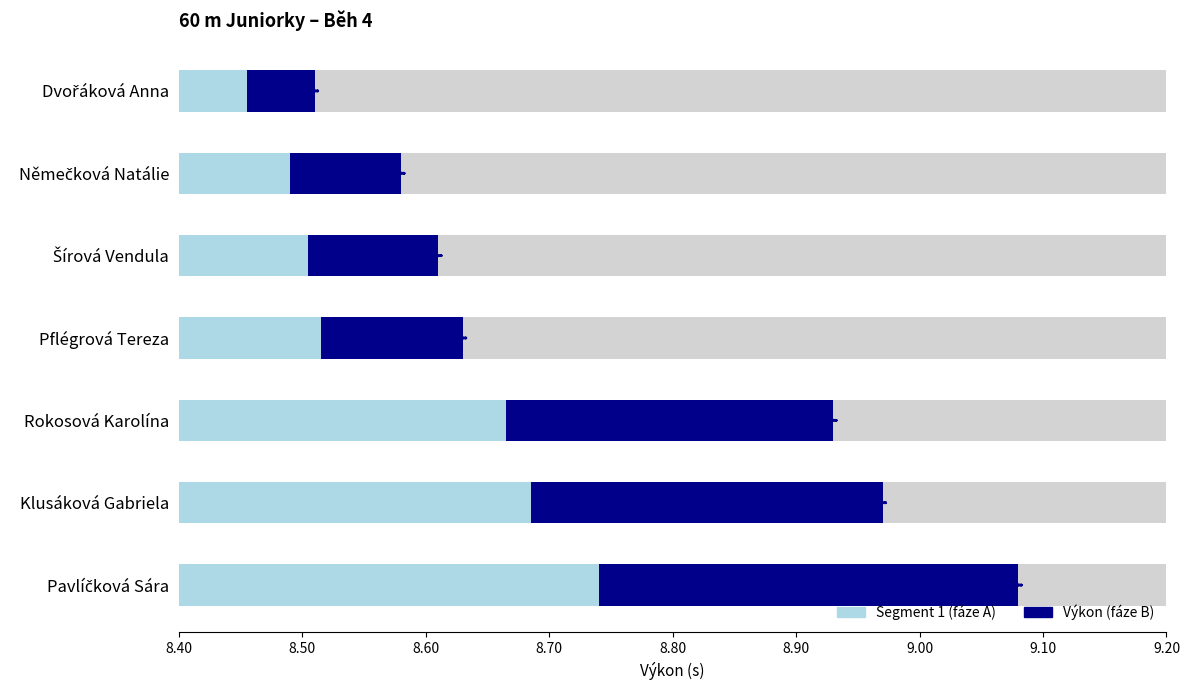

The chart shows a value of 3 at Rokosová Karolína. True or false?

False